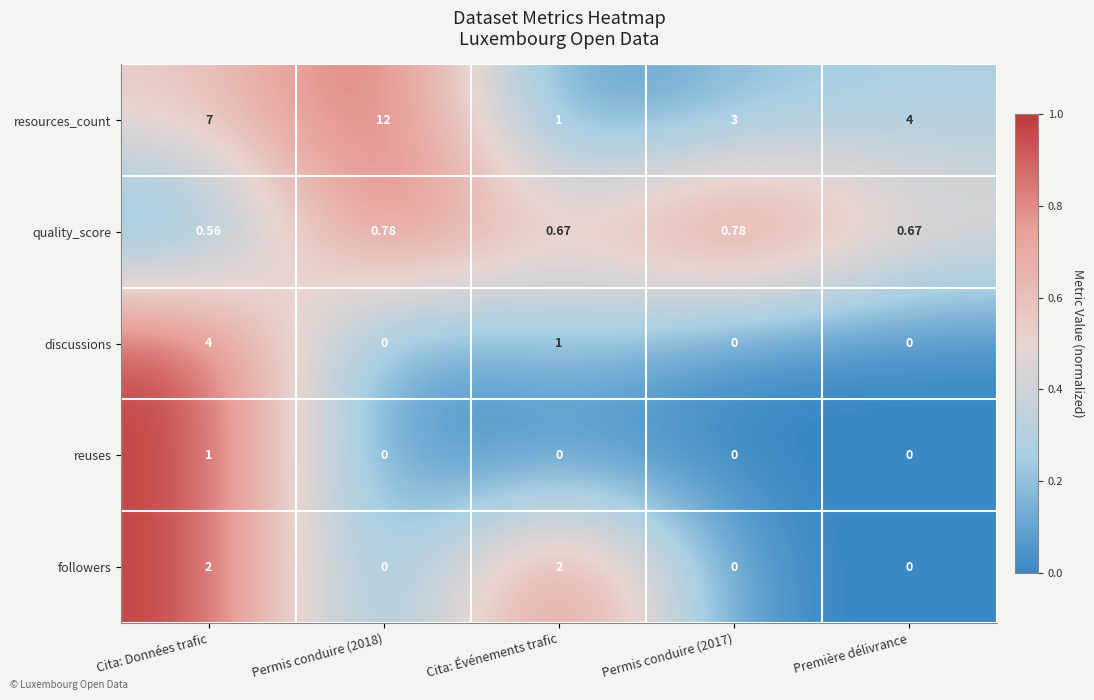

Between Permis conduire (2018) and Cita: Événements trafic, which series saw the biggest shift?

resources_count